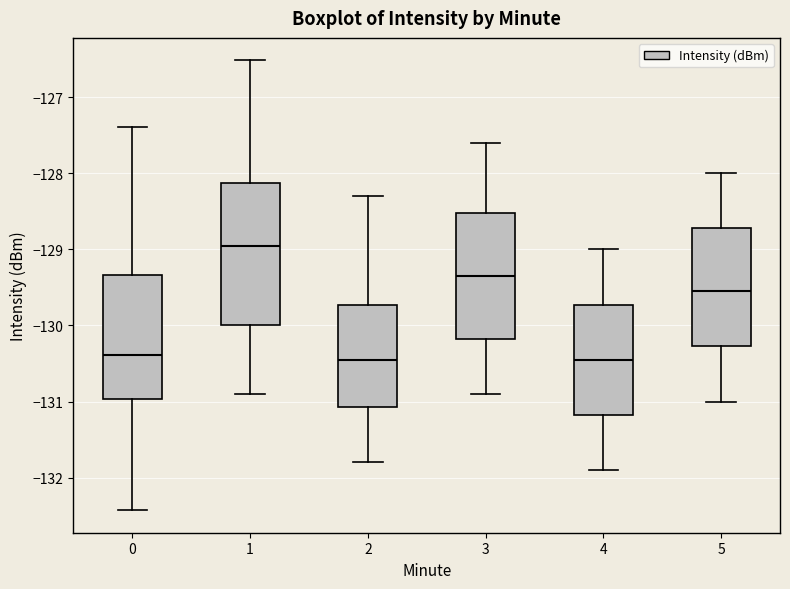

Comparing the boxes themselves (not the whiskers), which one is the tallest?

1